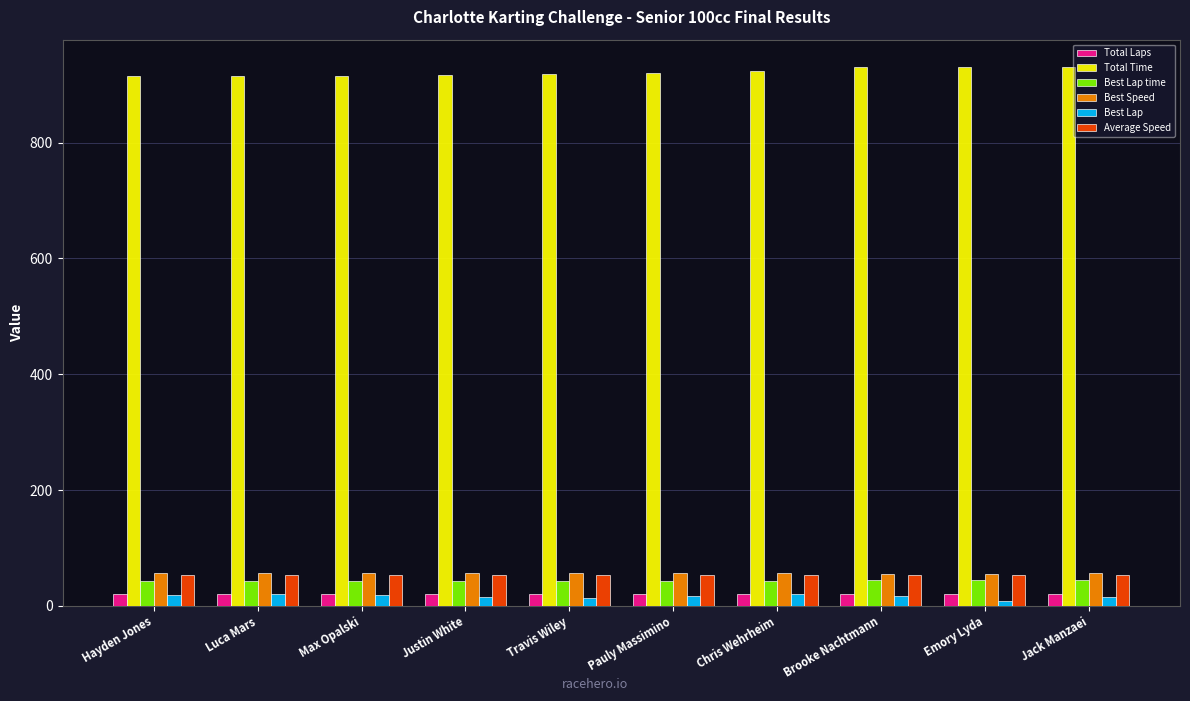

Is the value of Total Time at Emory Lyda greater than the value of Best Lap at Chris Wehrheim?

Yes